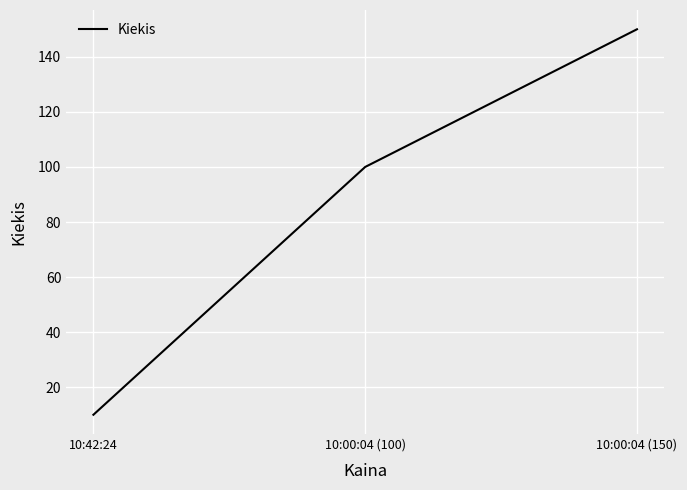

Between 10:42:24 and 10:00:04 (100), which is larger?

10:00:04 (100)